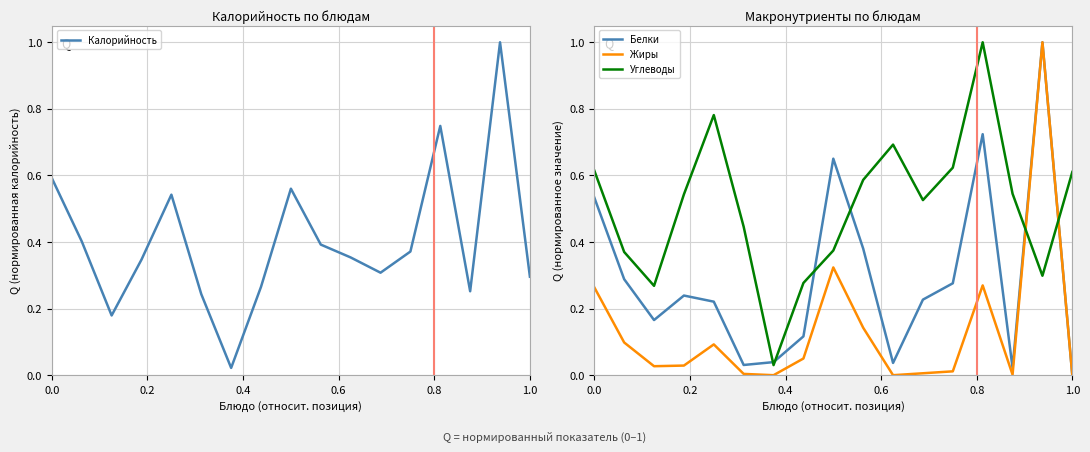

The Жиры series shows 0.0 at 1.0. True or false?

True